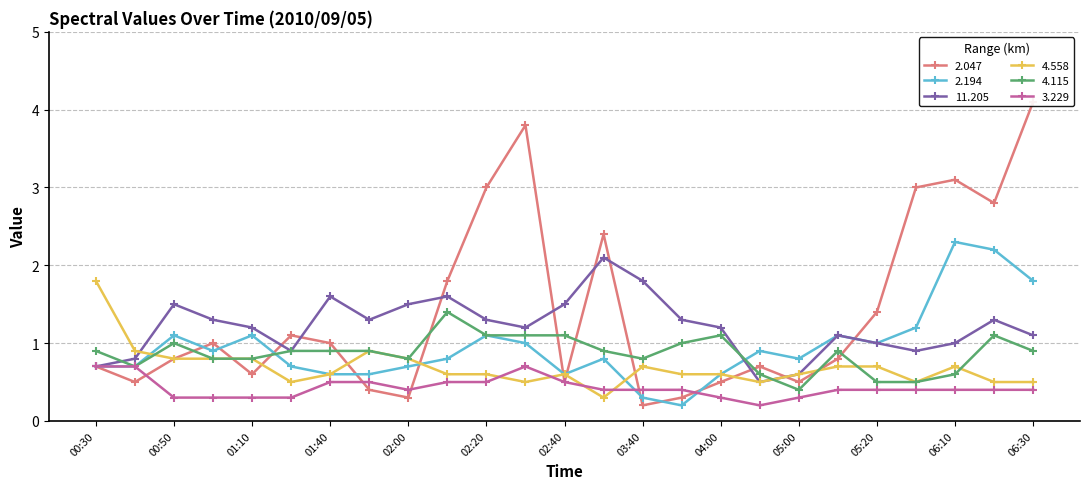

True or false: 3.229 and 2.047 cross at least once.

True